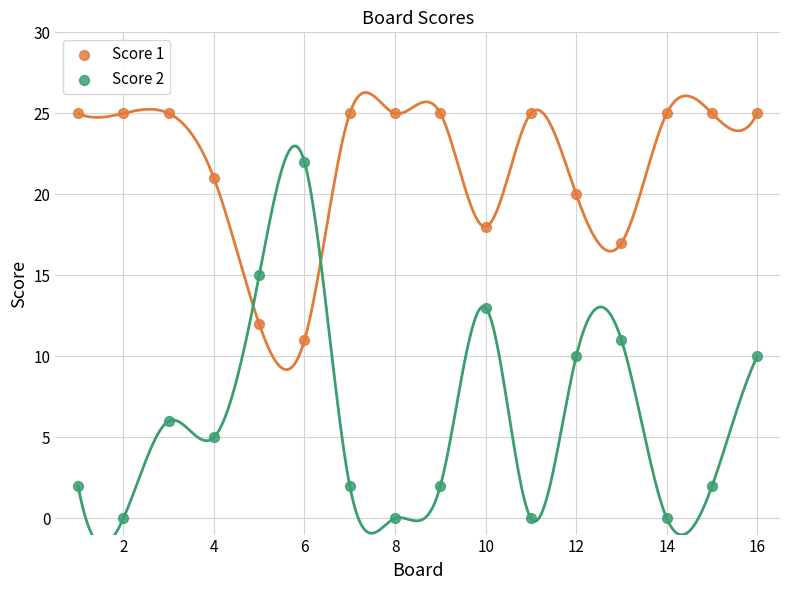

Across all data points, what is the range of Y values (max minus min)?

25